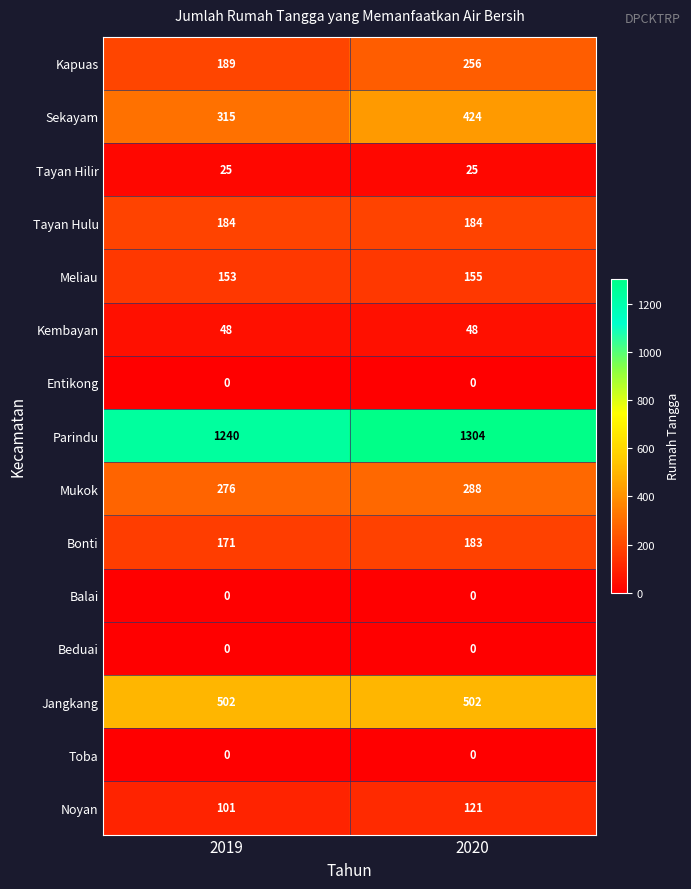

Rank the categories by Kapuas value from highest to lowest.

2020, 2019